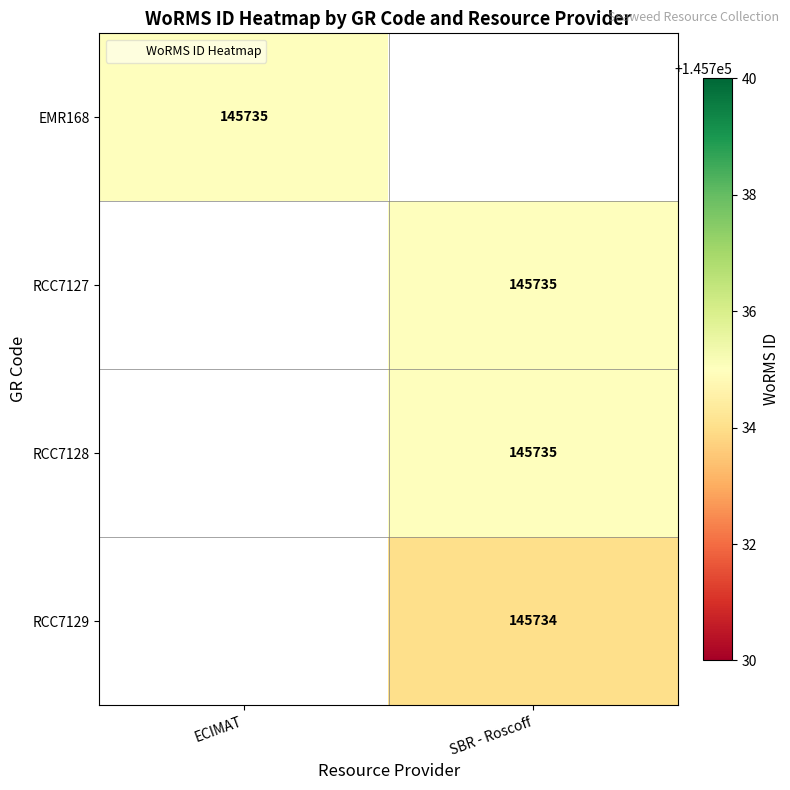

Rank the series at SBR - Roscoff from lowest to highest value.

RCC7129, EMR168, RCC7127, RCC7128